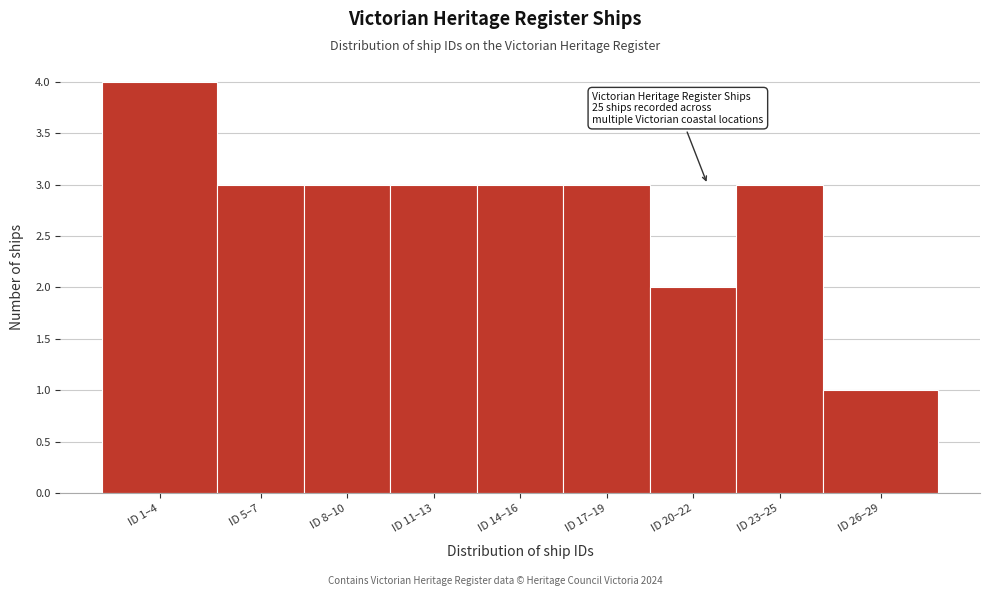

Reading right to left, extract all data points from this chart.

1	3	2	3	3	3	3	3	4